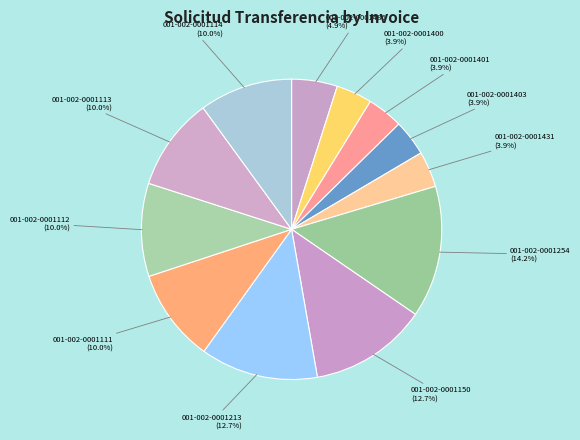

The 001-002-0001213 slice represents 13% of the pie. True or false?

True